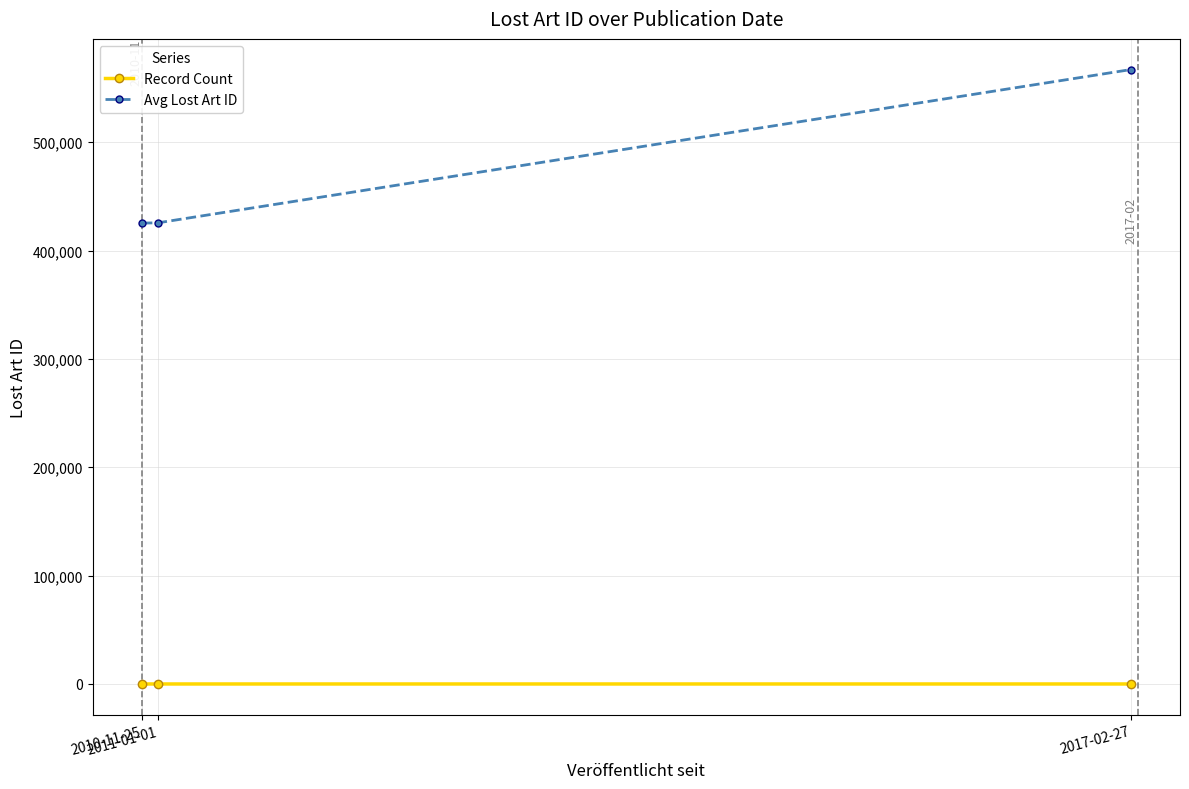

Which series has the largest total across all categories?

Avg Lost Art ID